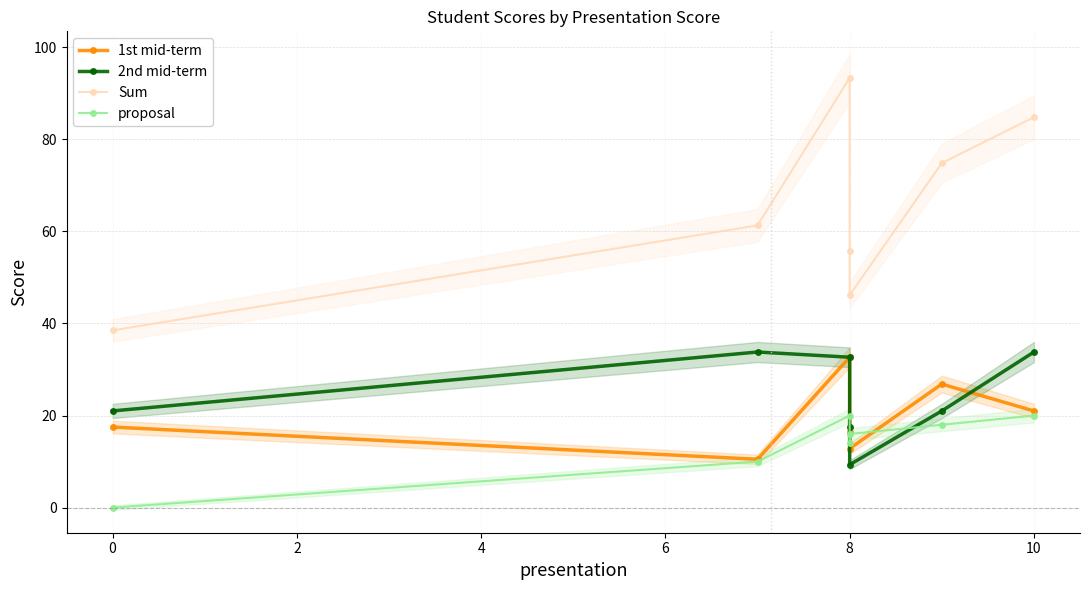

Reading left to right, transcribe all the data shown in this chart.

1st mid-term: 17.5	10.5	32.7	16.3	12.8	26.8	21.0
2nd mid-term: 21.0	33.8	32.7	17.5	9.3	21.0	33.8
Sum: 38.5	61.3	93.3	55.8	46.2	74.8	84.8
proposal: 0.0	10.0	20.0	14.0	16.0	18.0	20.0